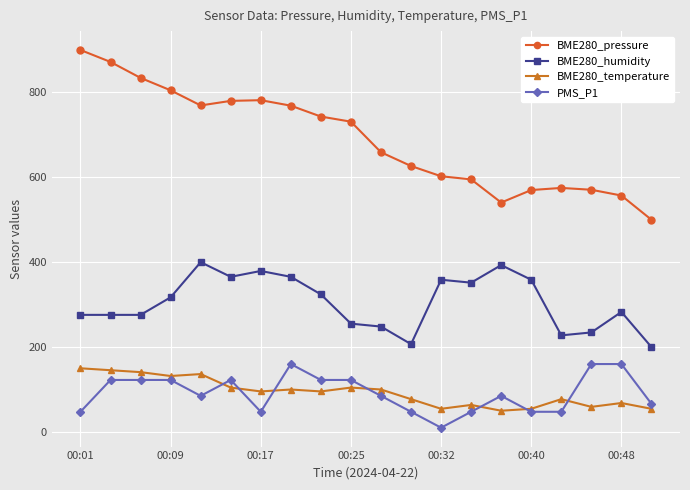

Does the chart have visible grid lines?

Yes